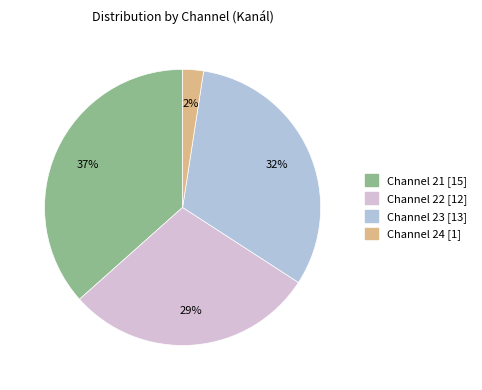

Is there any slice that represents more than half of the pie?

No